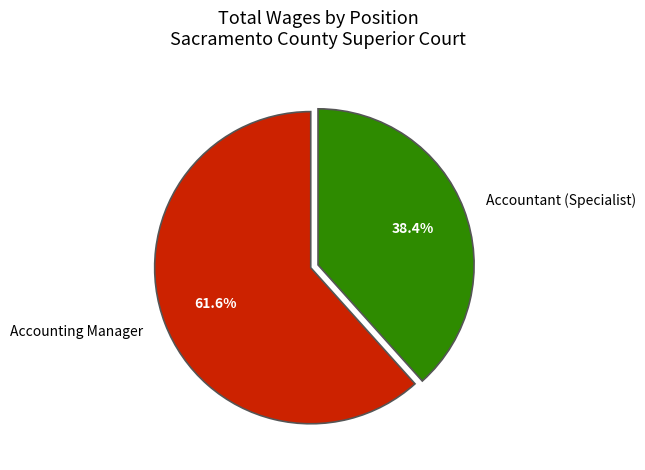

How many slices are in this pie chart?

2